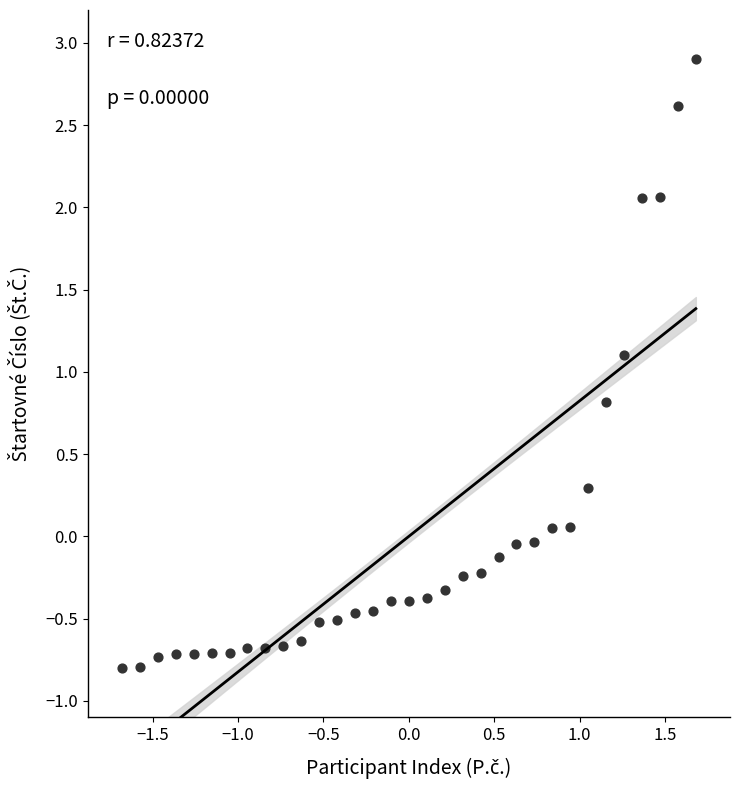

What Y value in the scatter plot is closest to 1?

1.1